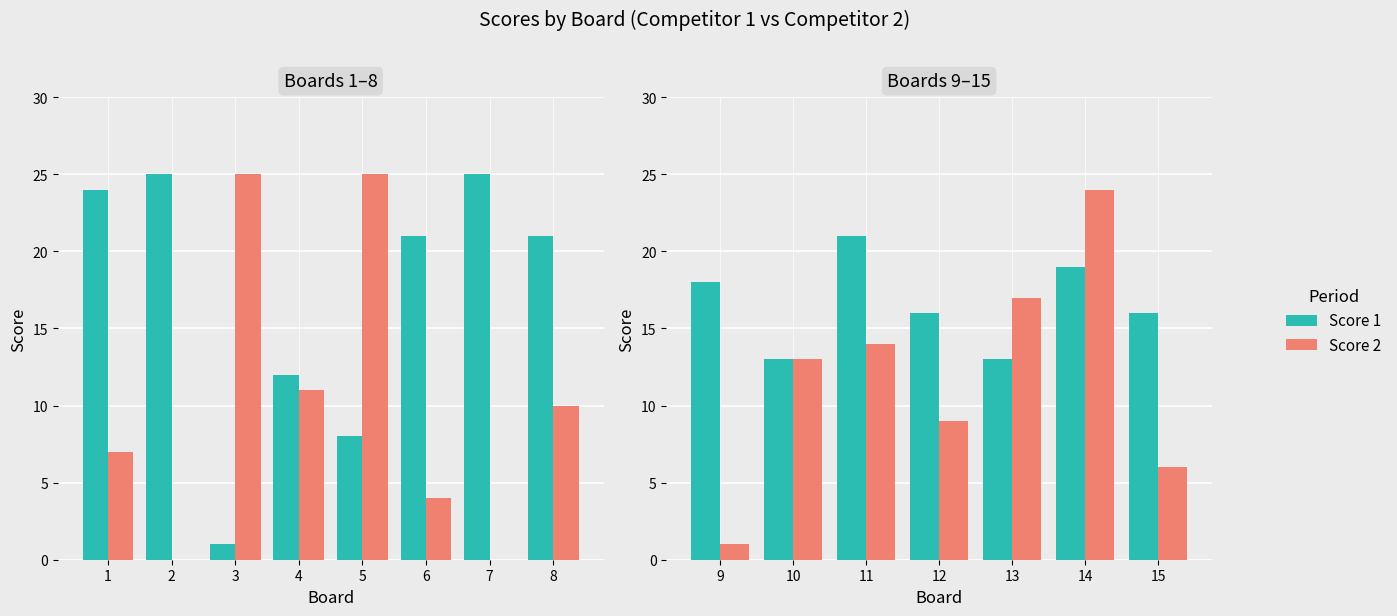

What is the value of the Score 1 bar at the 7th from the left?

16